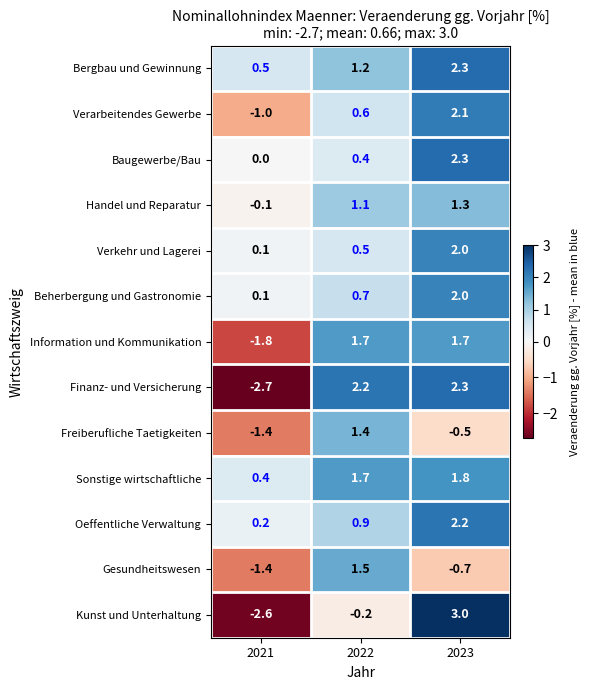

What is the total value across all series at 2023?

21.8